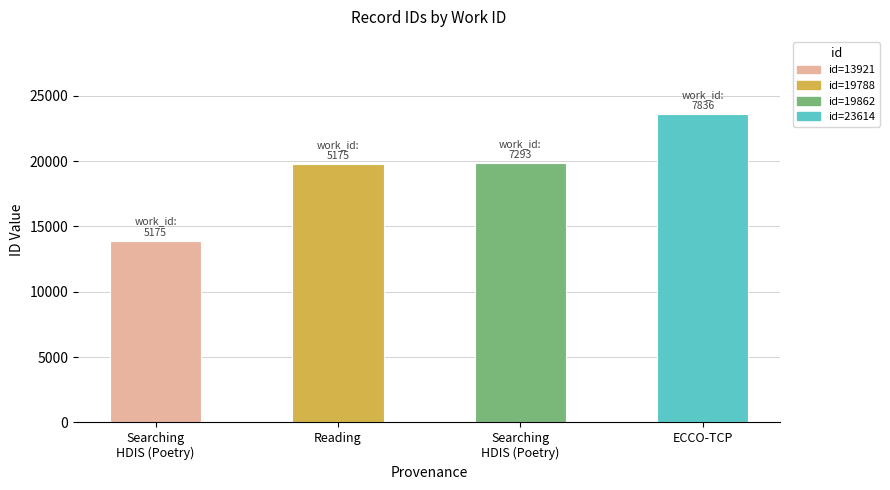

Rank the categories by value from highest to lowest.

ECCO-TCP, Searching
HDIS (Poetry), Reading, Searching
HDIS (Poetry)